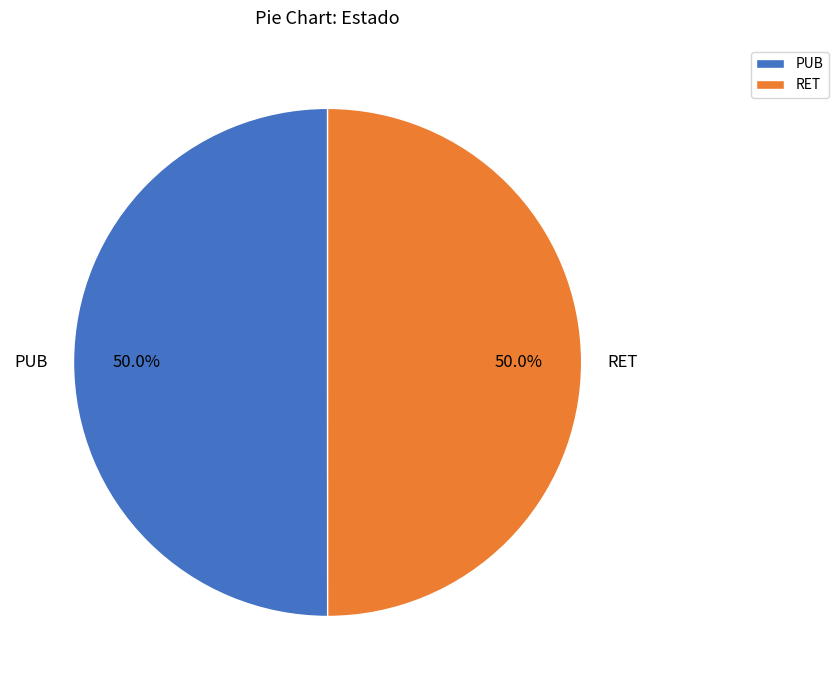

Approximately how many times larger is the value at PUB compared to RET?

1.0